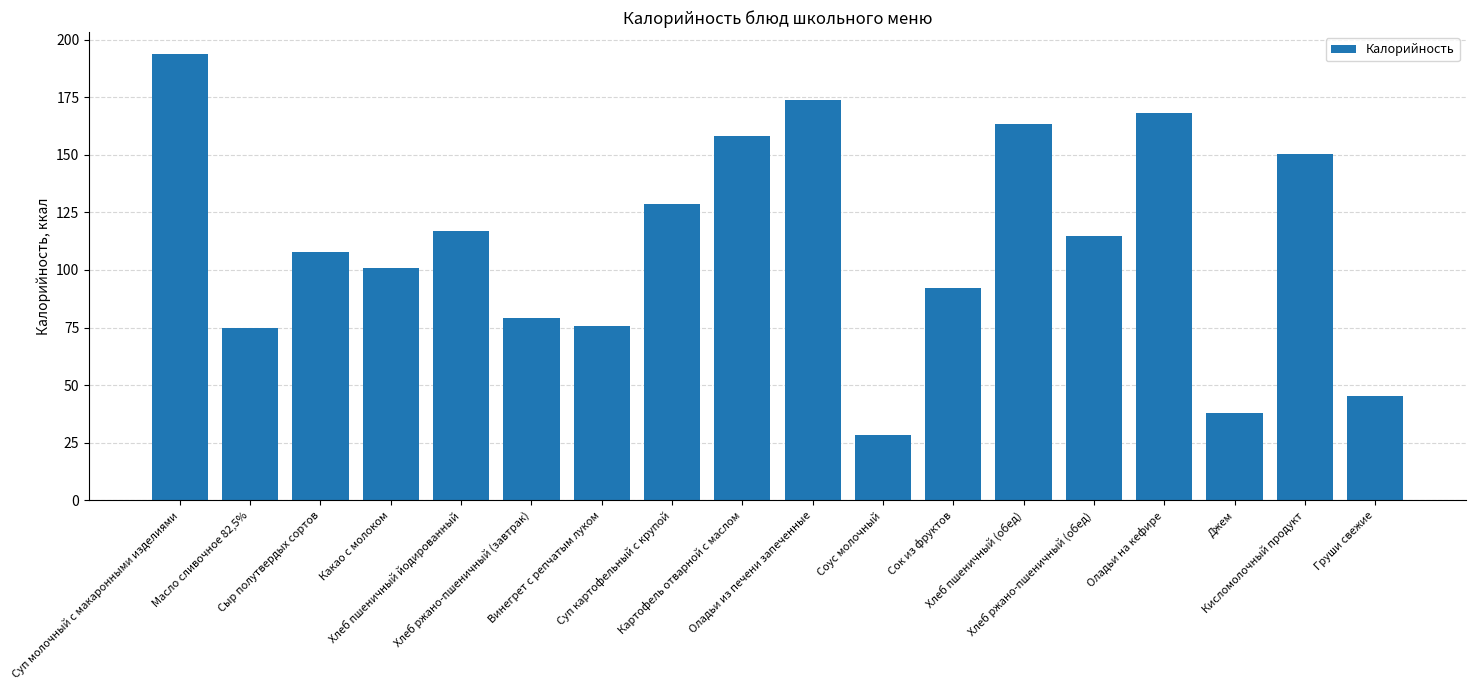

What value does the data have at Оладьи на кефире?

168.3